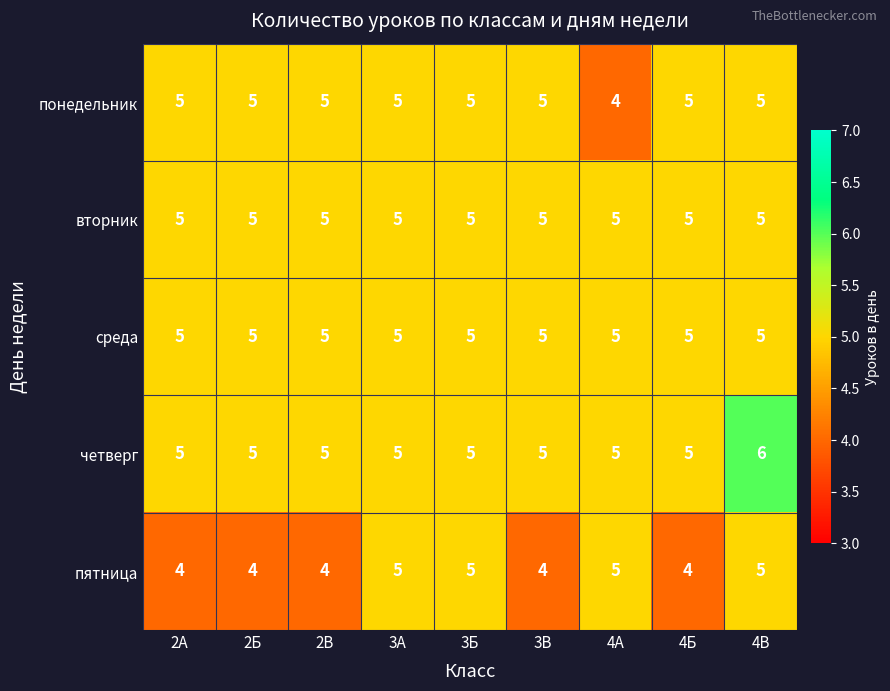

What is the sum of all вторник values?

45